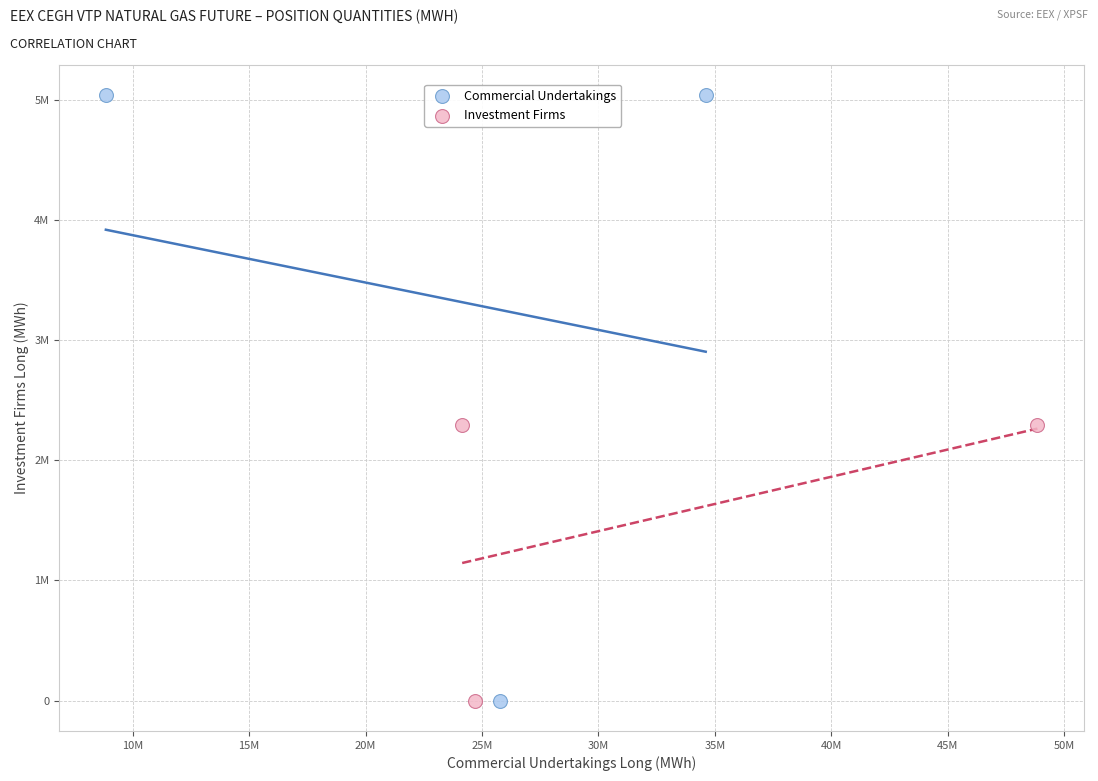

What are all the series names shown in the legend?

Commercial Undertakings, Investment Firms